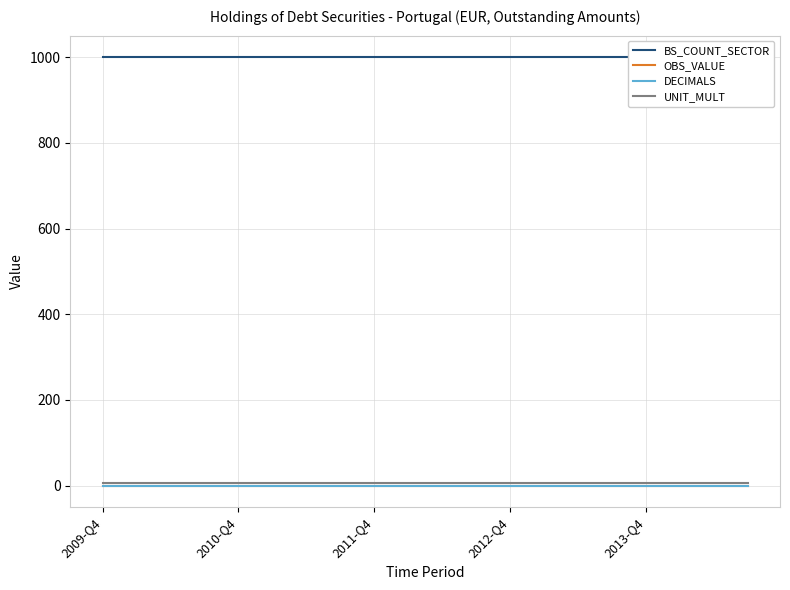

Reading right to left, what are all the values shown in this chart?

BS_COUNT_SECTOR: 1000	1000	1000	1000	1000	1000	1000	1000	1000	1000	1000	1000	1000	1000	1000	1000	1000	1000	1000	1000
OBS_VALUE: 0	0	0	0	0	0	0	0	0	0	0	0	0	0	0	0	0	0	0	0
DECIMALS: 0	0	0	0	0	0	0	0	0	0	0	0	0	0	0	0	0	0	0	0
UNIT_MULT: 6	6	6	6	6	6	6	6	6	6	6	6	6	6	6	6	6	6	6	6